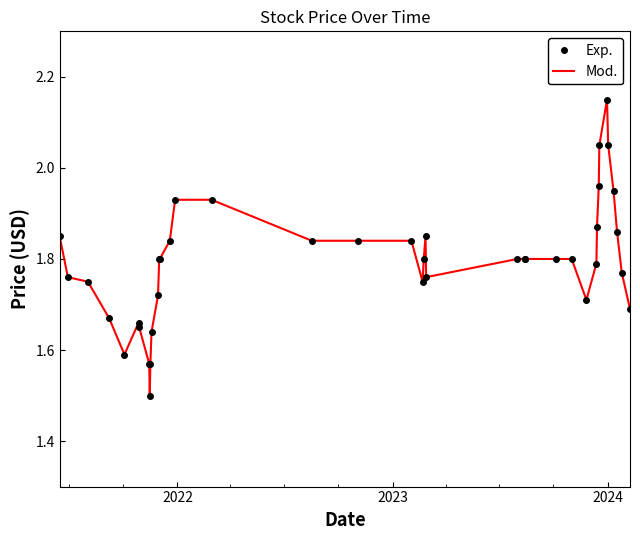

At how many categories does at least one series exceed 1?

40